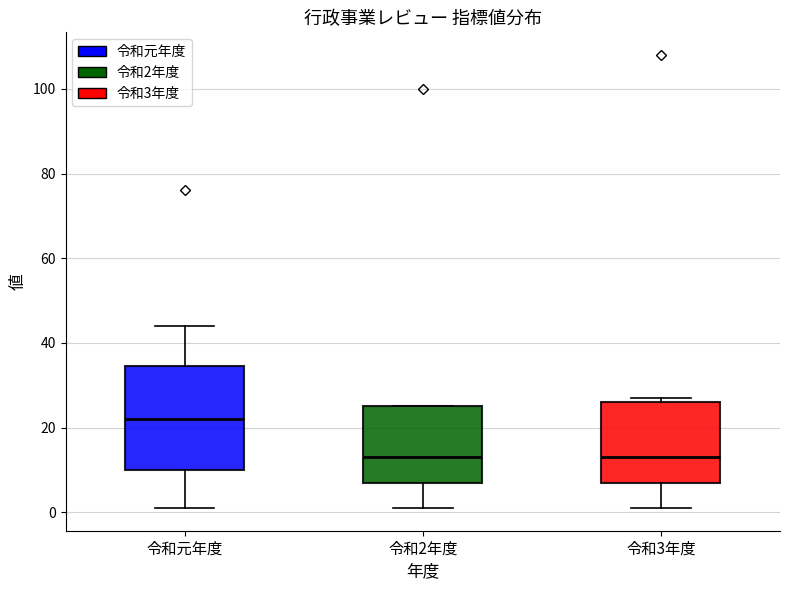

Where is the lower edge of the box for 令和3年度 on the y-axis? The values are not printed on the chart, so give them approximately, as read against the axis.

8